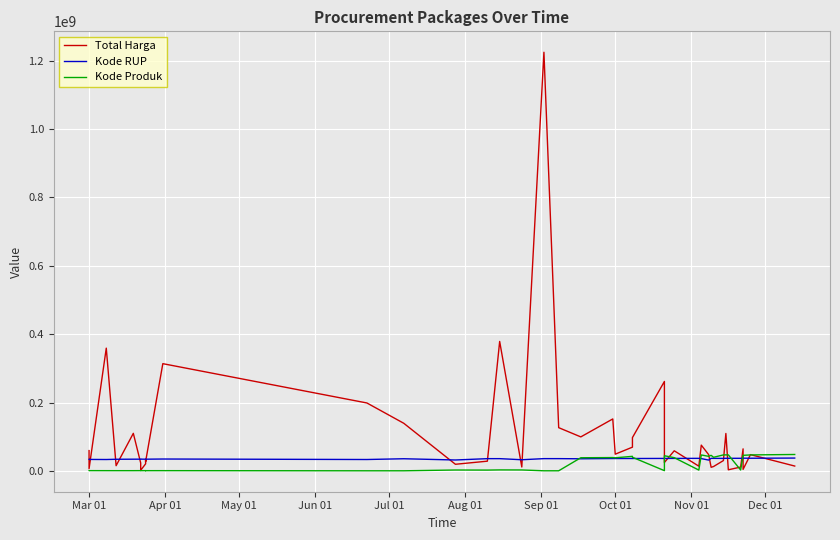

True or false: Kode RUP and Total Harga intersect in this chart.

True